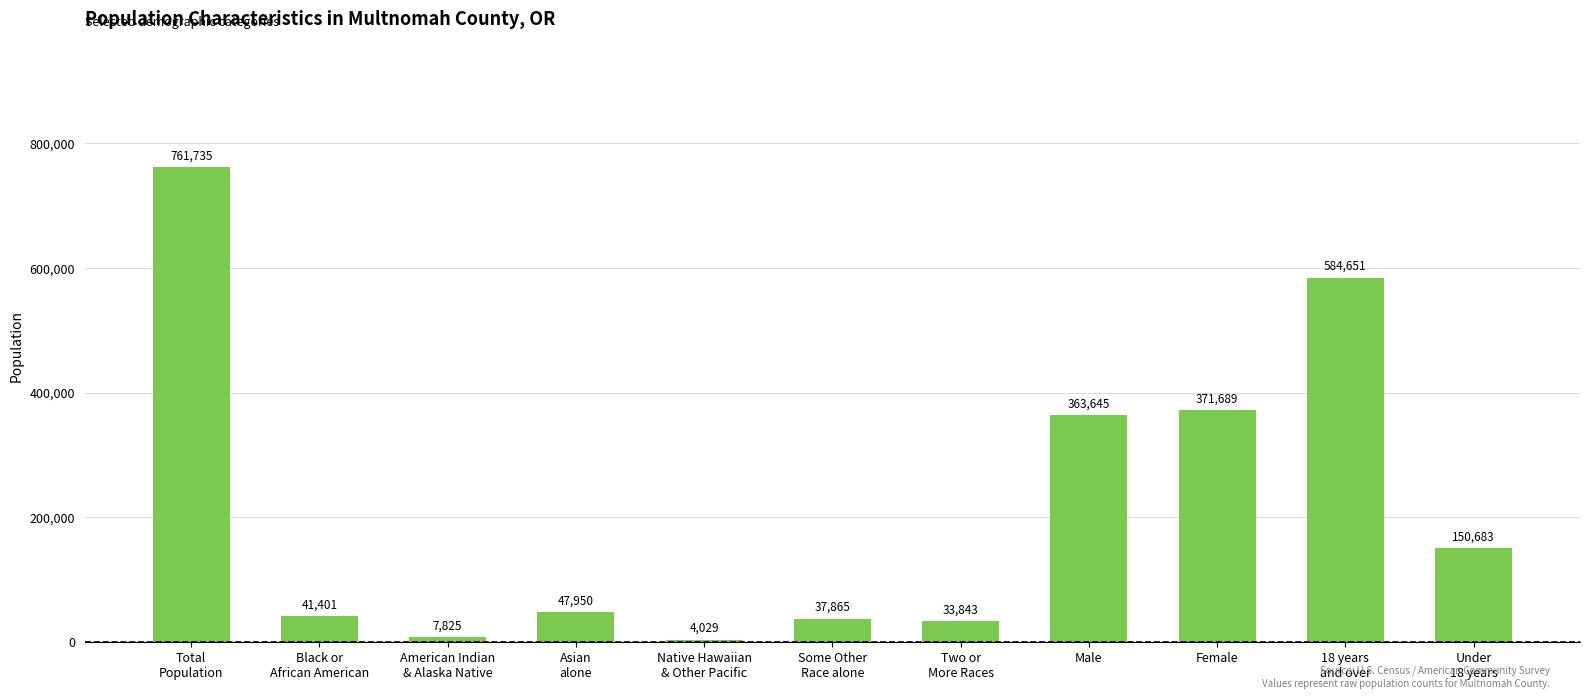

List the labels in order of value, smallest first.

Native Hawaiian
& Other Pacific, American Indian
& Alaska Native, Two or
More Races, Some Other
Race alone, Black or
African American, Asian
alone, Under
18 years, Male, Female, 18 years
and over, Total
Population